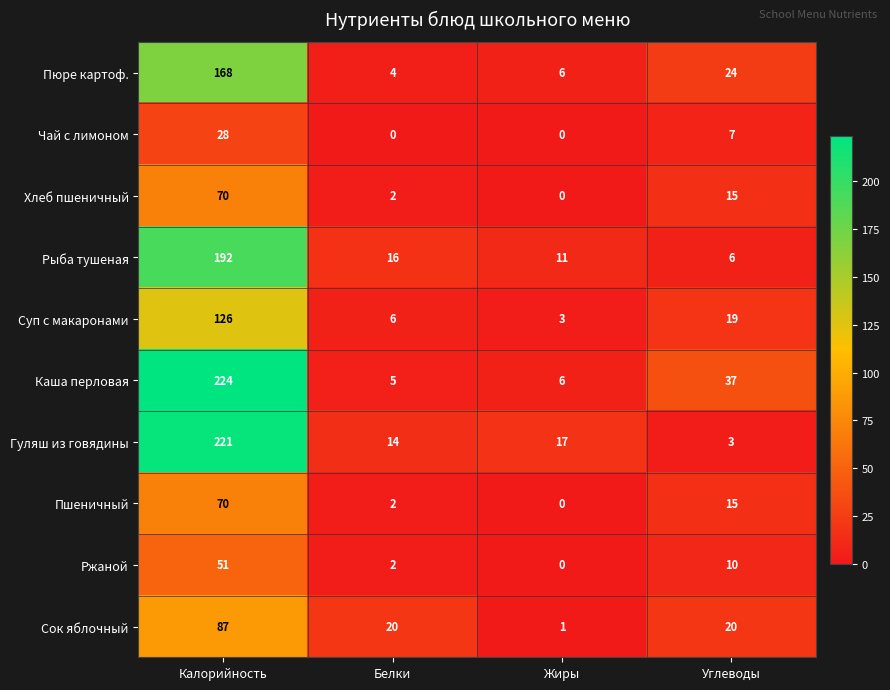

At which category is the sum across all series the highest?

Калорийность